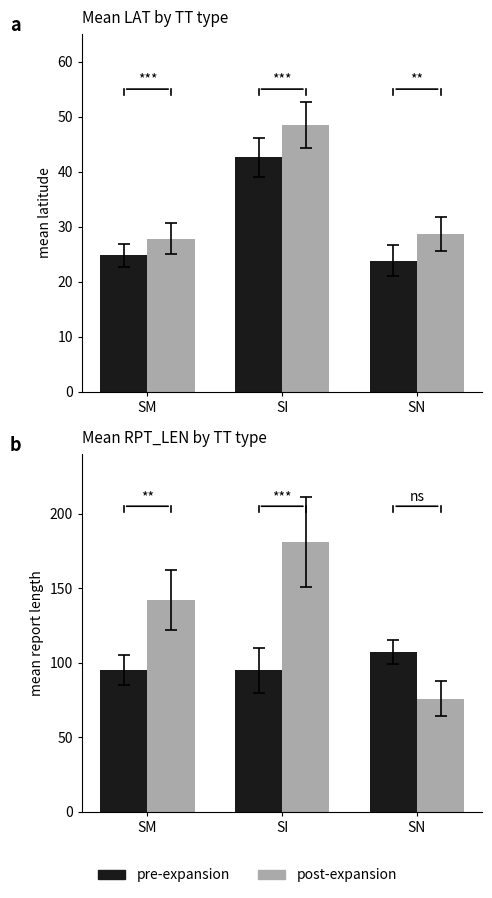

What is the difference between the highest and lowest values at SN?

31